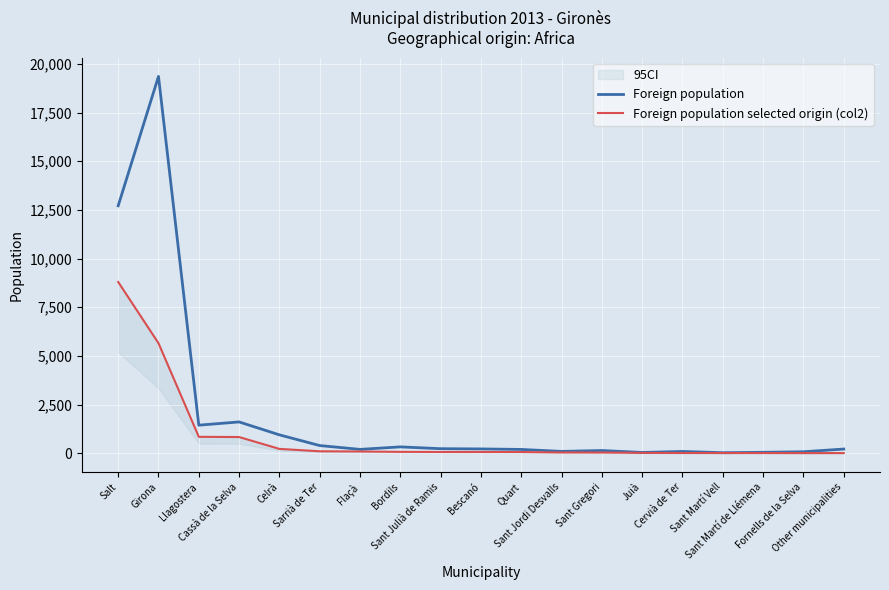

Rank the series at Sant Gregori from lowest to highest value.

Foreign population selected origin (col2), Foreign population